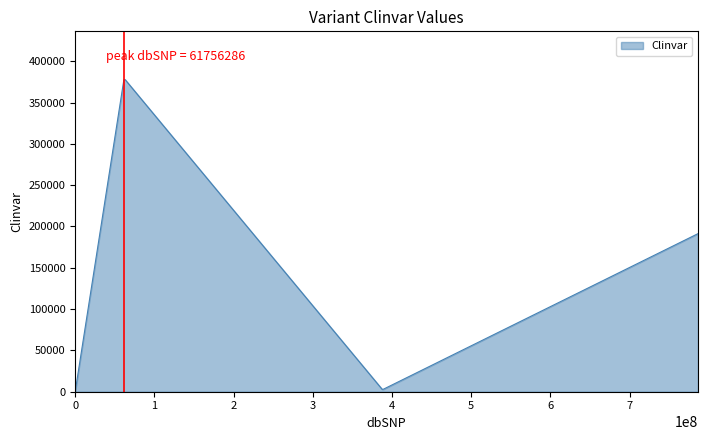

What is the greatest value displayed?

377857.0